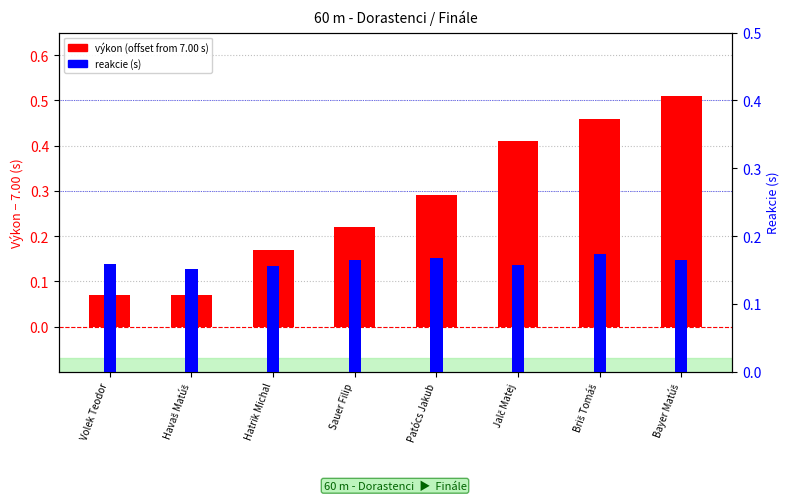

What is the label of the 8th bar from the right?

Volek Teodor